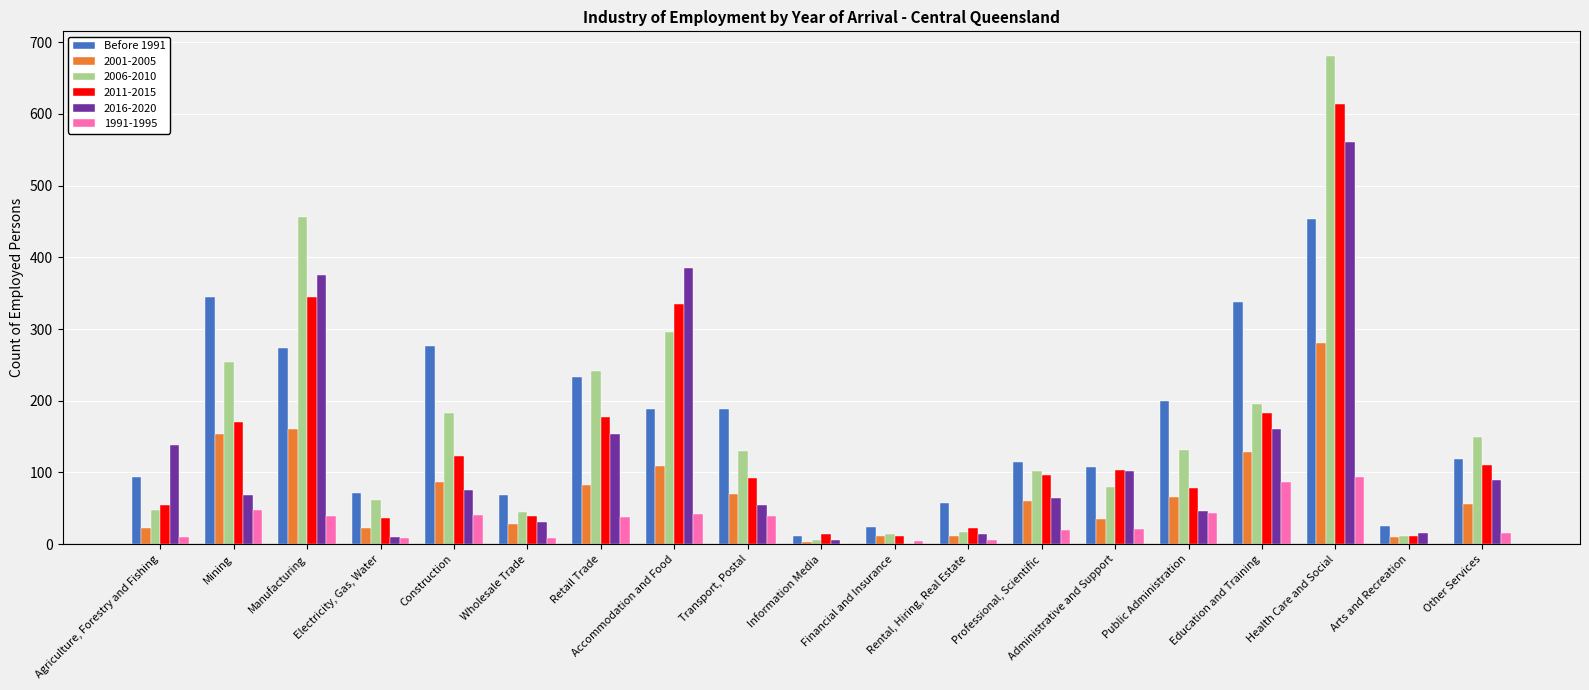

Between Health Care and Social and Other Services, which series saw the biggest shift?

2006-2010